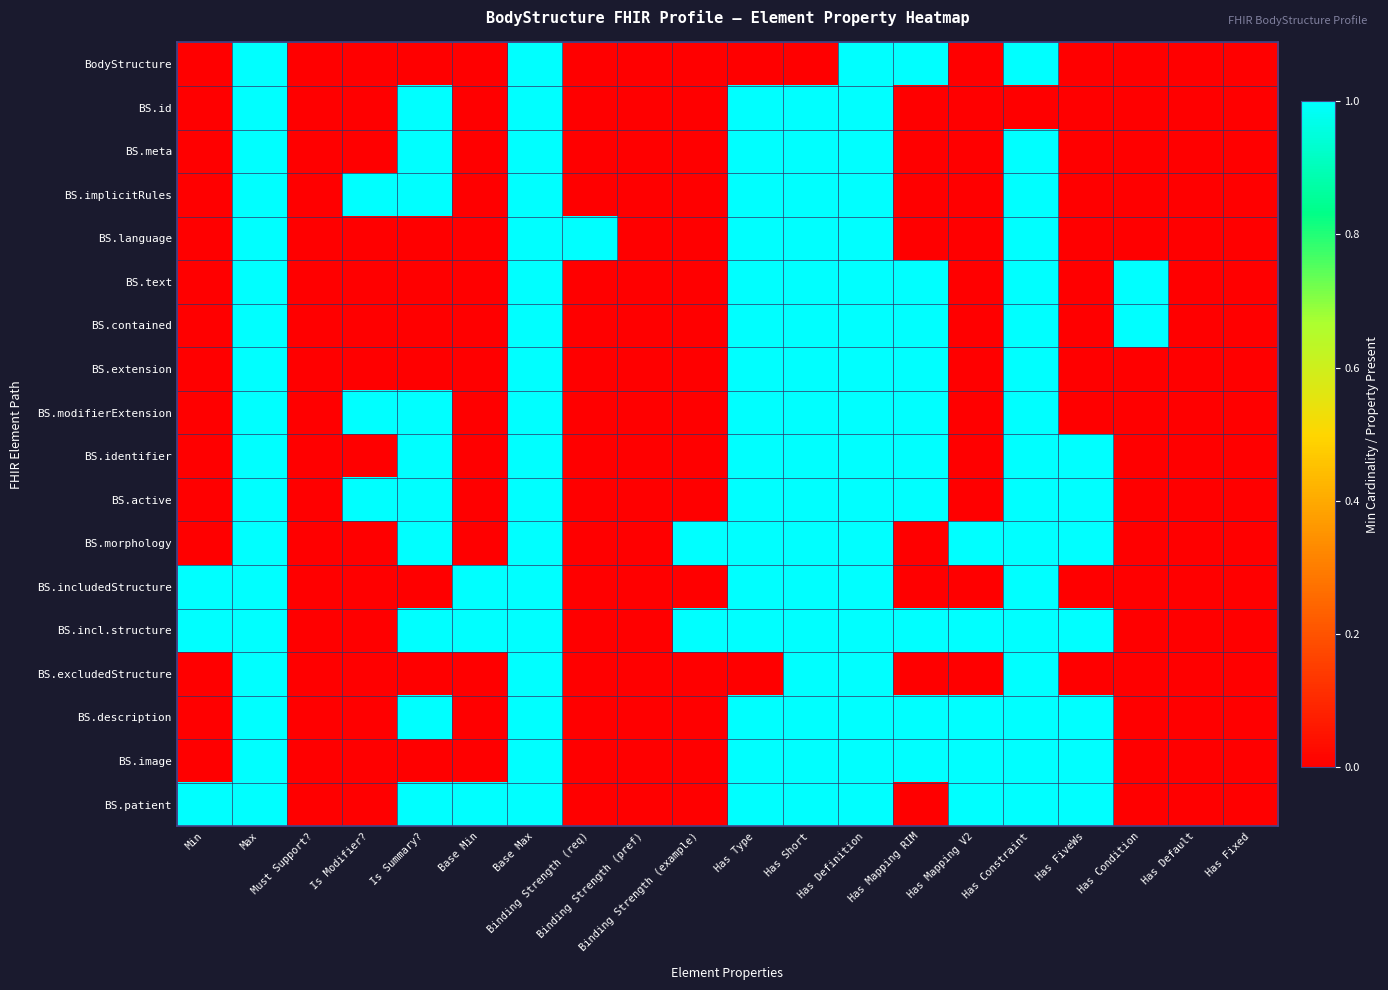

What is the total value across all series at Has Type?

16